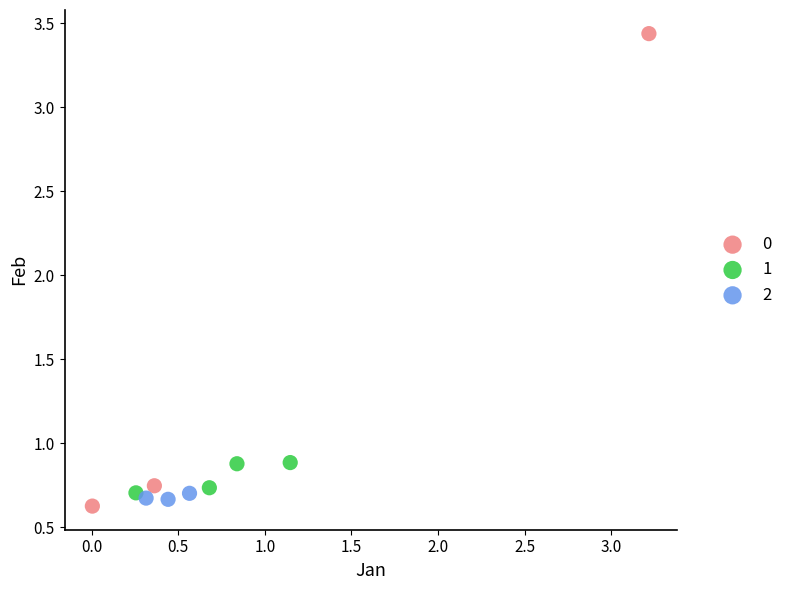

Which series reaches the minimum Y coordinate?

0